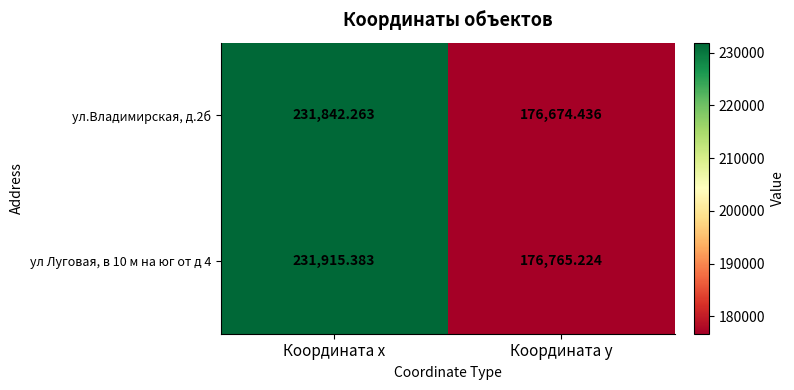

At which label does ул Луговая, в 10 м на юг от д 4 reach its peak?

Координата x